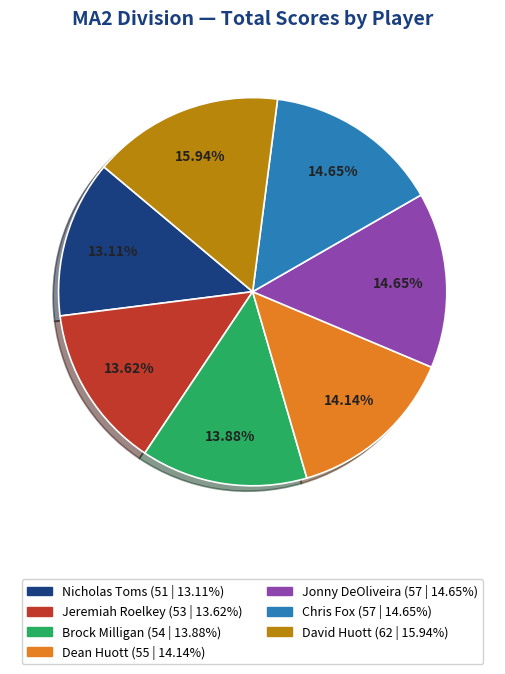

Between Dean Huott and Nicholas Toms, which is larger?

Dean Huott